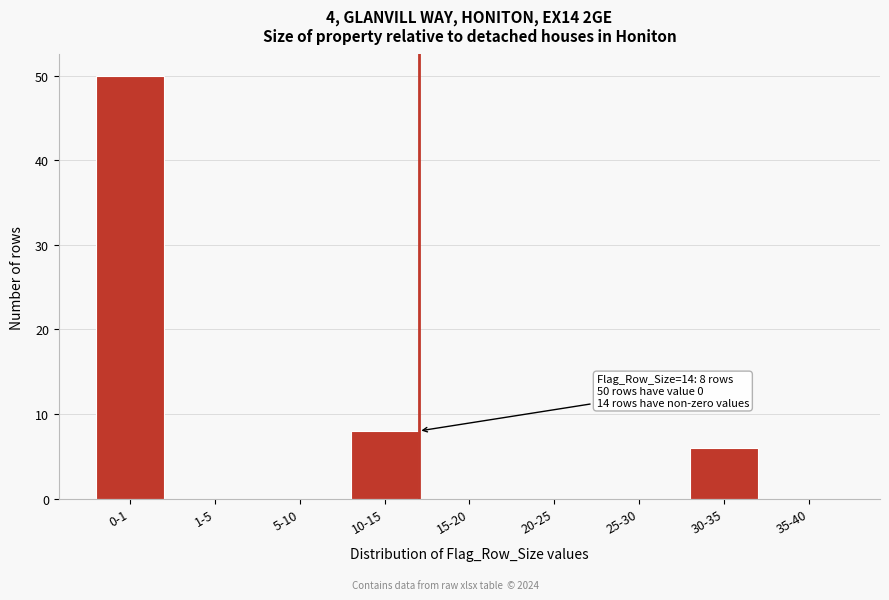

Reading right to left, extract all data points from this chart.

35-40=0	30-35=6	25-30=0	20-25=0	15-20=0	10-15=8	5-10=0	1-5=0	0-1=50